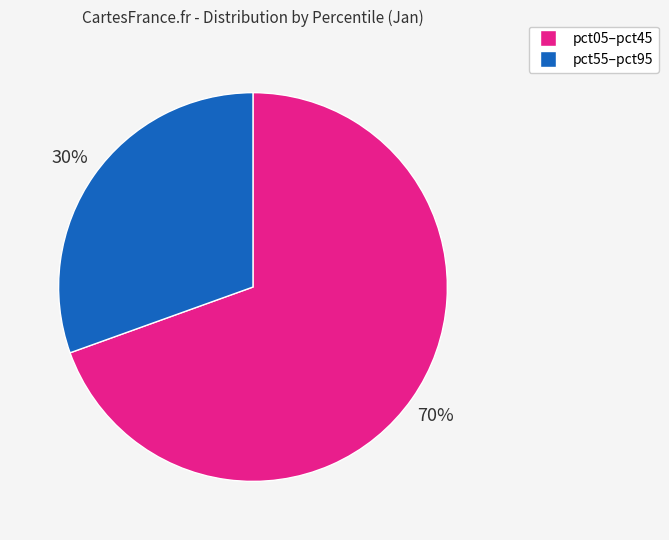

To the nearest percent, what is the average slice percentage?

50%